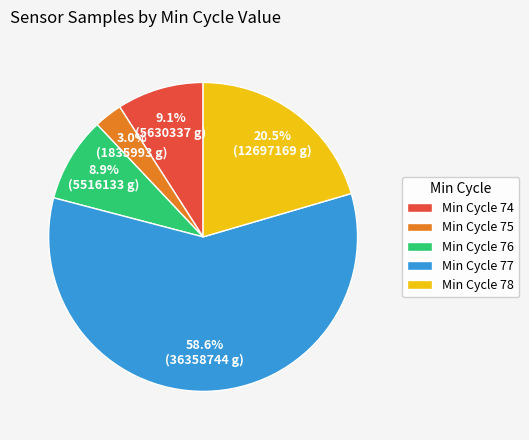

How many segments does this pie chart have?

5